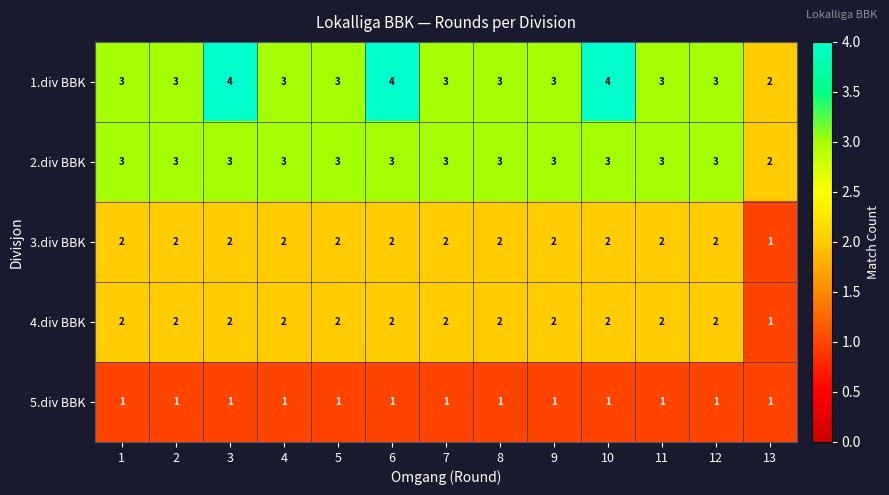

Which series has the largest total across all categories?

1.div BBK